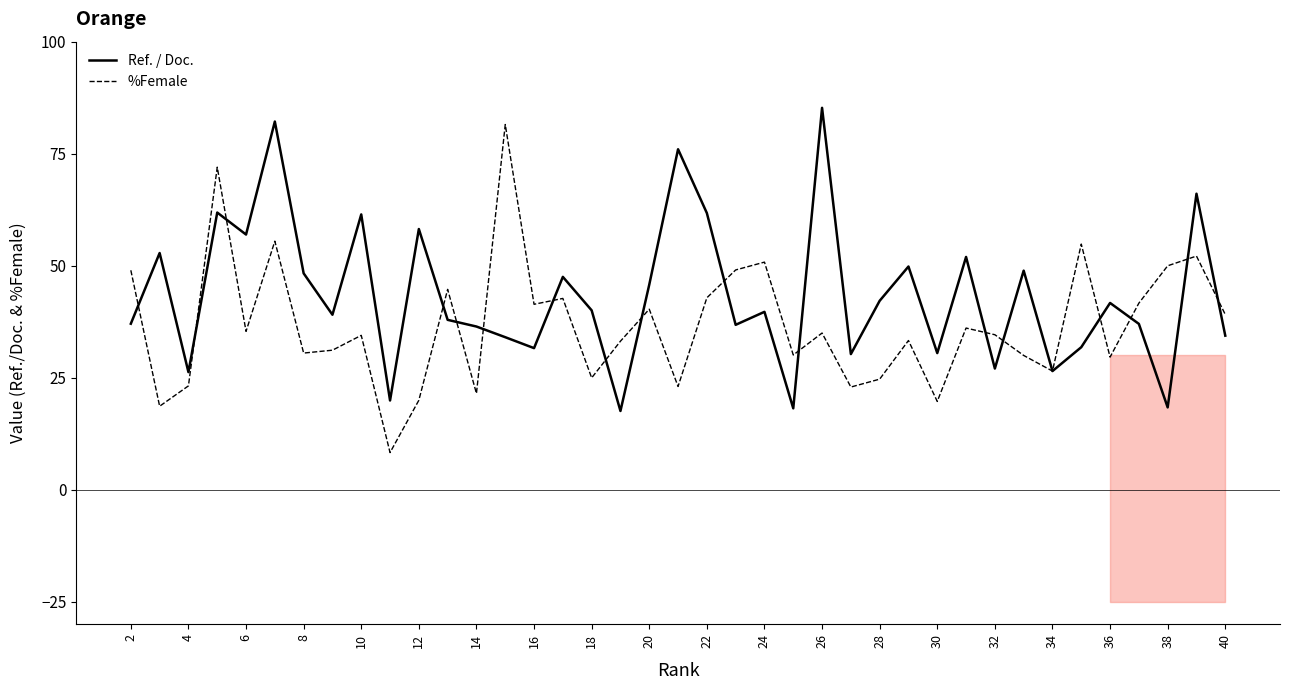

What is the maximum value for %Female?

81.5